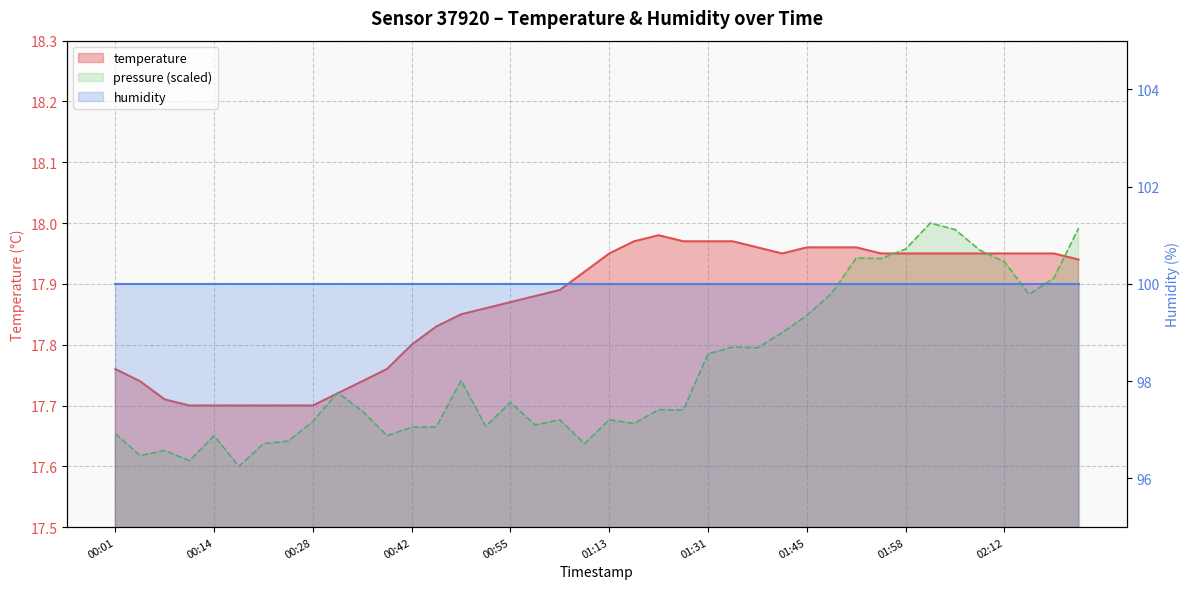

What is the change in value from 00:45 to 01:02?

+0.1